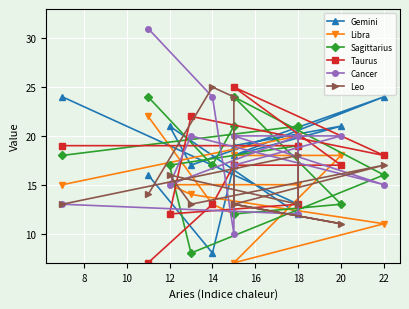

Between 14 and 12, which is larger?

14